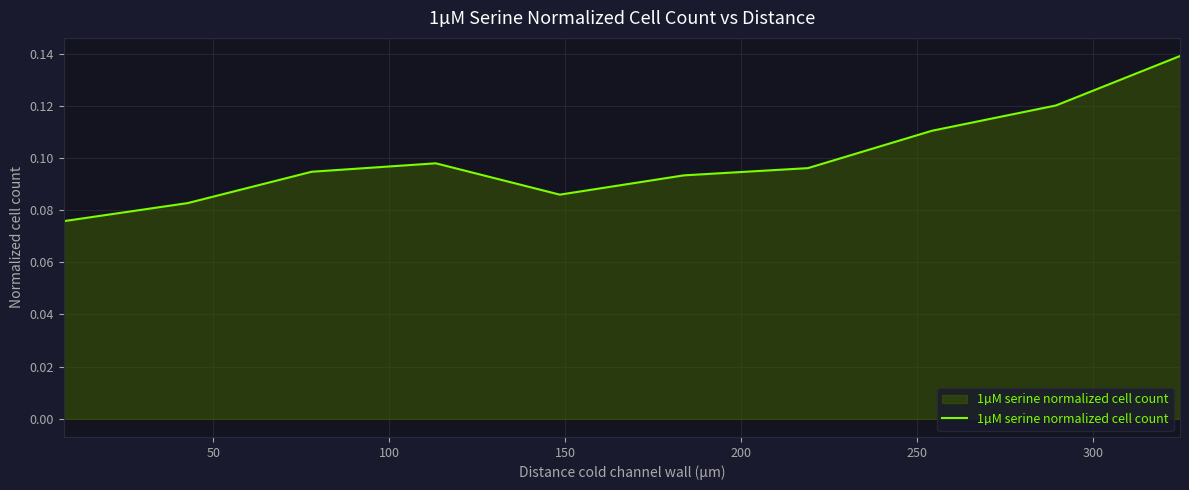

Reading right to left, transcribe all the data shown in this chart.

0.1	0.1	0.1	0.1	0.1	0.1	0.1	0.1	0.1	0.1